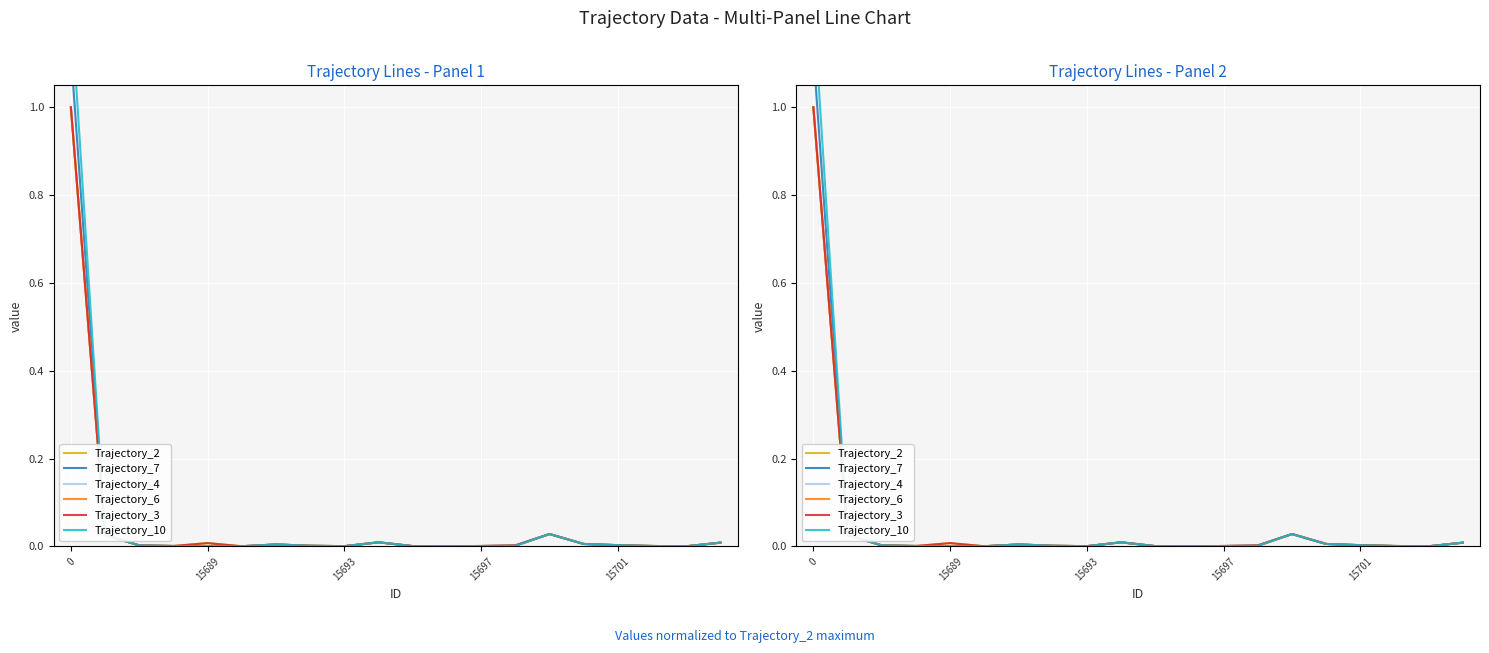

List the labels in order of Trajectory_3 value, smallest first.

18, 11, 5, 8, 10, 12, 15697, 17, 7, 15693, 13, 16, 6, 15, 15701, 19, 9, 15689, 14, 0